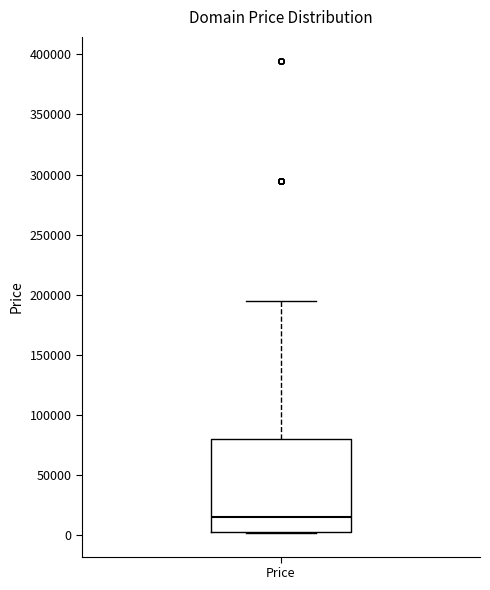

Transcribe this box plot: give where the median line is, the range the box spans, and where the two whiskers end, as read against the y-axis. The values are not printed on the chart, so give them approximately, as read against the axis.

median 15000, box 5000 to 80000, whiskers 0 to 195000